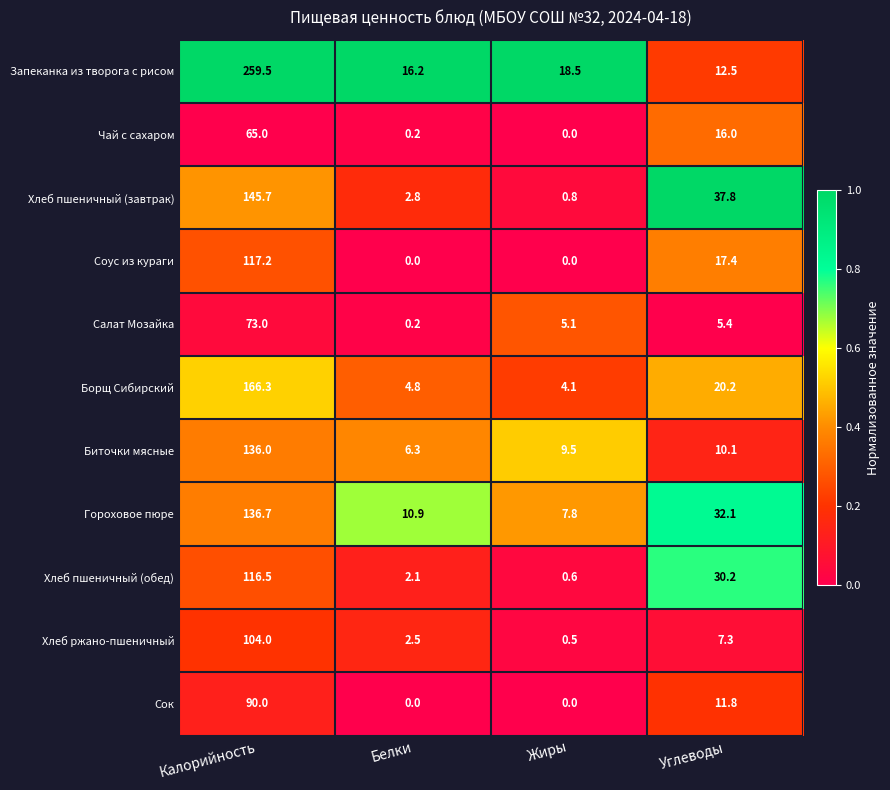

What is the total value across all series at Калорийность?

1409.9